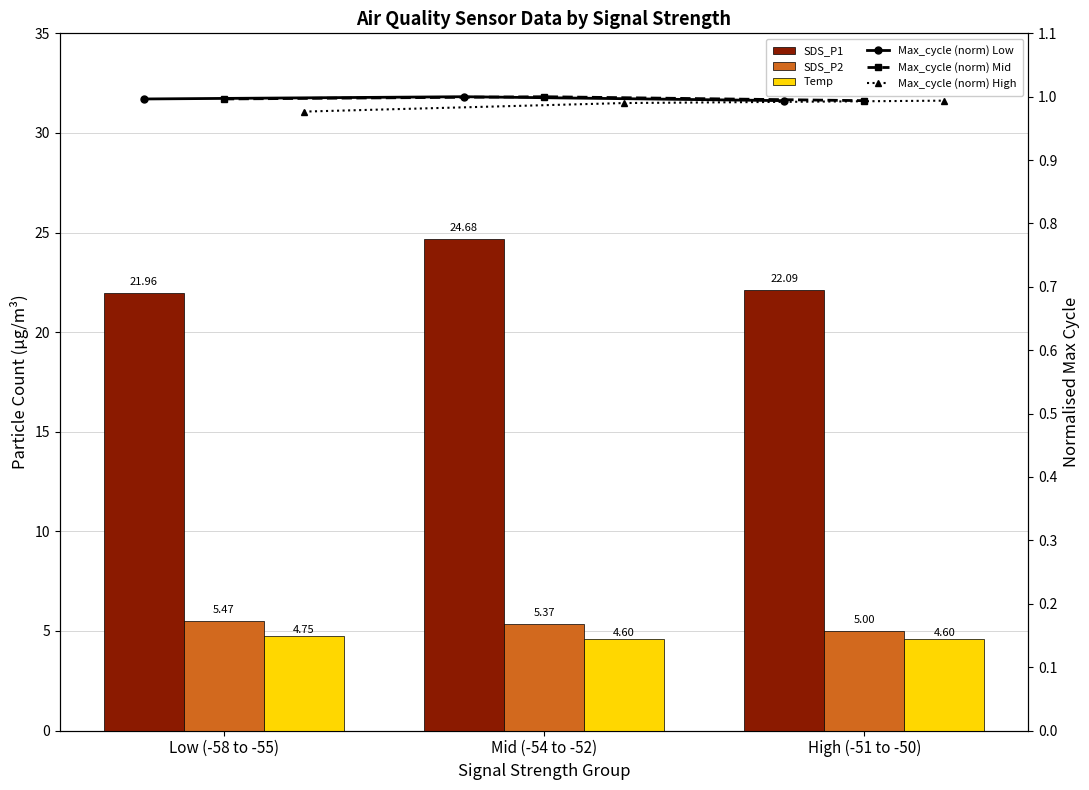

Reading left to right, what are all the values shown in this chart?

SDS_P1: 22.0	24.7	22.1
SDS_P2: 5.5	5.4	5.0
Temp: 4.8	4.6	4.6
Max_cycle (norm) Low: 1.0	1.0	1.0
Max_cycle (norm) Mid: 1.0	1.0	1.0
Max_cycle (norm) High: 1.0	1.0	1.0